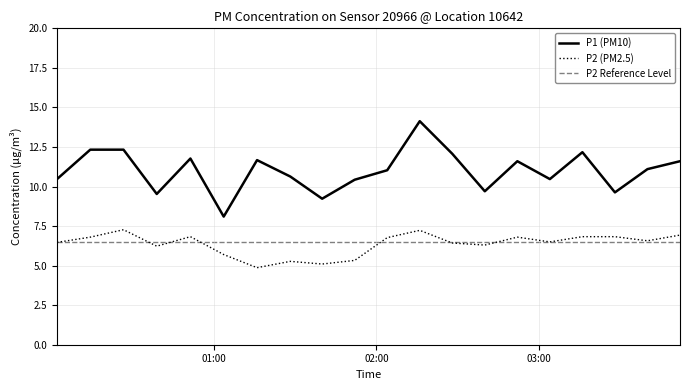

What is the minimum value shown in the chart?

4.9